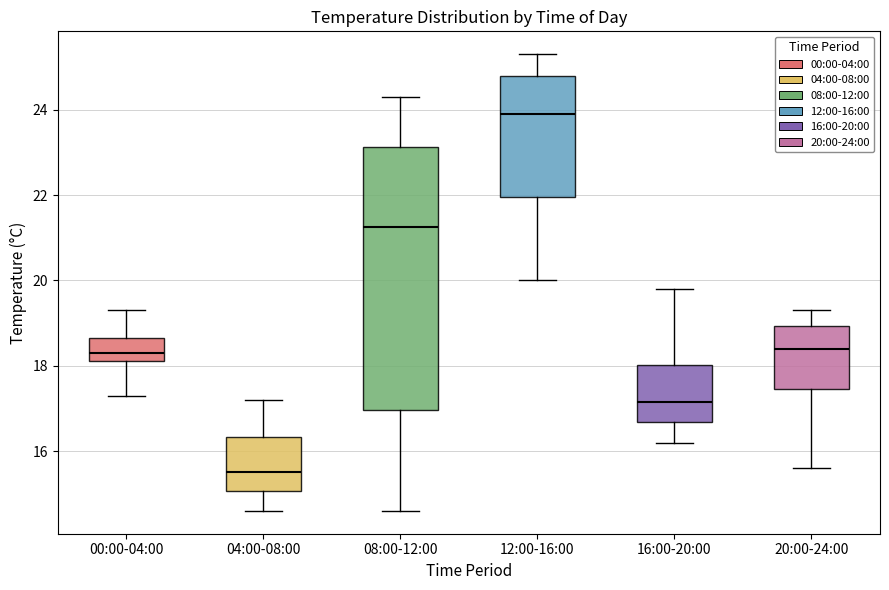

Reading left to right, transcribe this box plot: for each box, give where its median line is, the range the box spans, and where its two whiskers end, as read against the y-axis. The values are not printed on the chart, so give them approximately, as read against the axis.

00:00-04:00: median 18.4, box 18.2 to 18.6, whiskers 17.4 to 19.4
04:00-08:00: median 15.6, box 15.0 to 16.4, whiskers 14.6 to 17.2
08:00-12:00: median 21.2, box 17.0 to 23.2, whiskers 14.6 to 24.4
12:00-16:00: median 24.0, box 22.0 to 24.8, whiskers 20.0 to 25.4
16:00-20:00: median 17.2, box 16.6 to 18.0, whiskers 16.2 to 19.8
20:00-24:00: median 18.4, box 17.4 to 19.0, whiskers 15.6 to 19.4